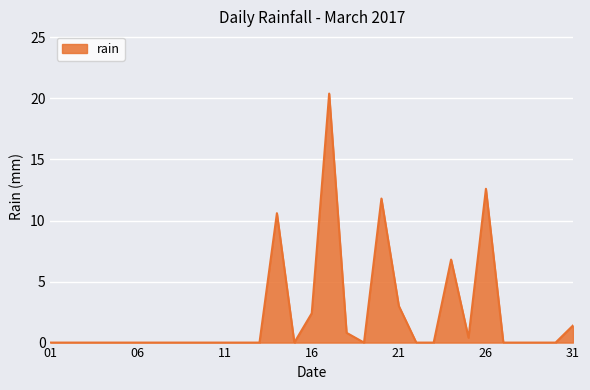

What is the maximum value shown in the chart?

20.4